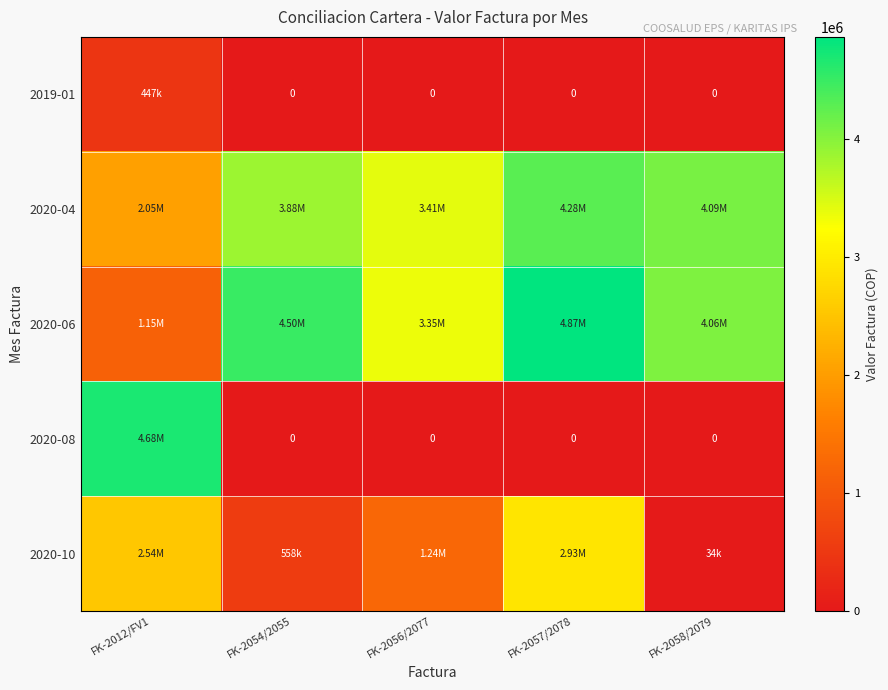

How many series are shown in this chart?

5